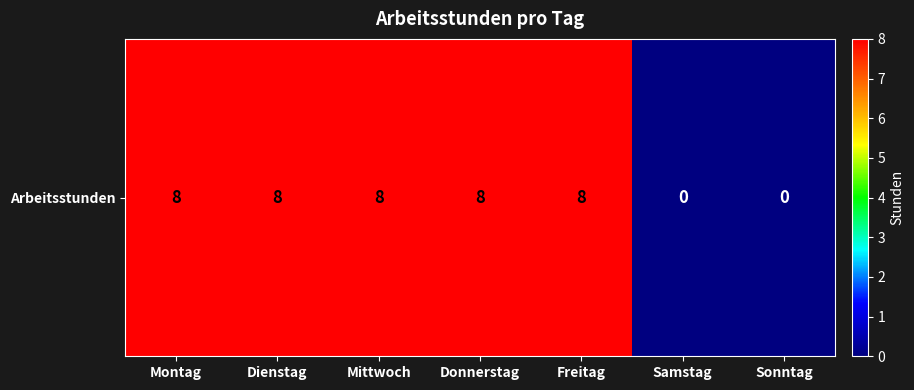

Reading left to right, list all the values displayed in this chart.

Montag=8	Dienstag=8	Mittwoch=8	Donnerstag=8	Freitag=8	Samstag=0	Sonntag=0